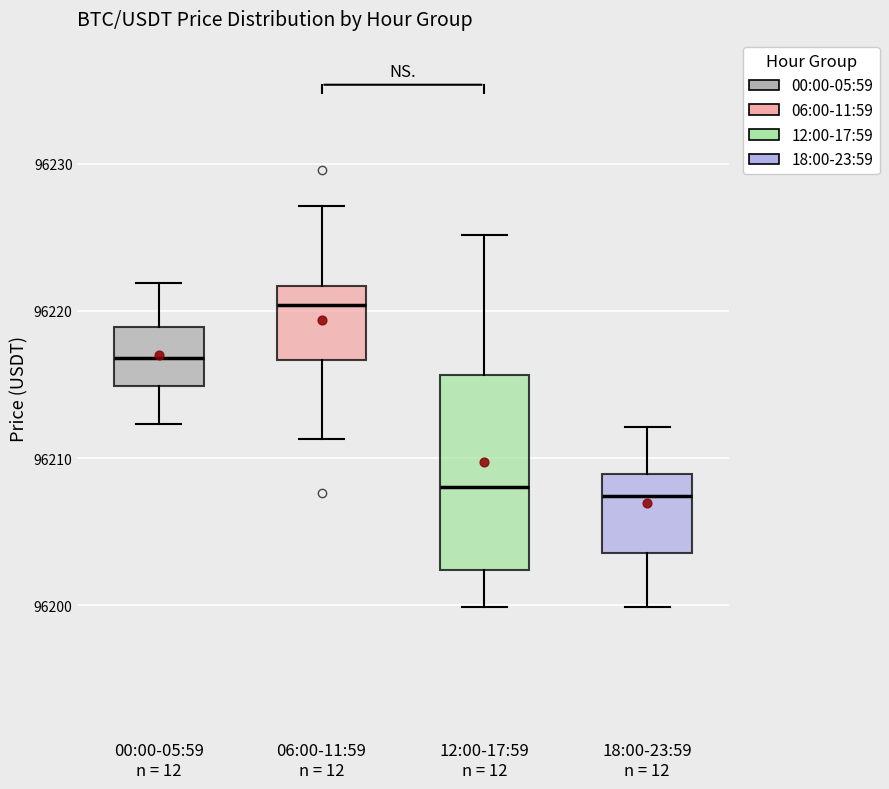

Comparing the boxes themselves (not the whiskers), which one is the tallest?

12:00-17:59 n = 12